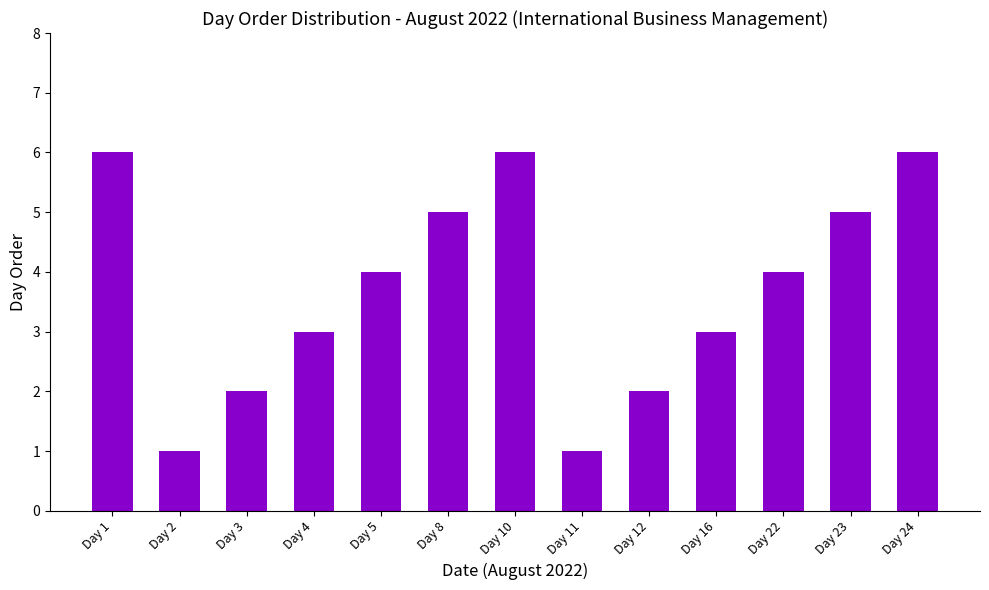

Count the number of data series in this chart.

1